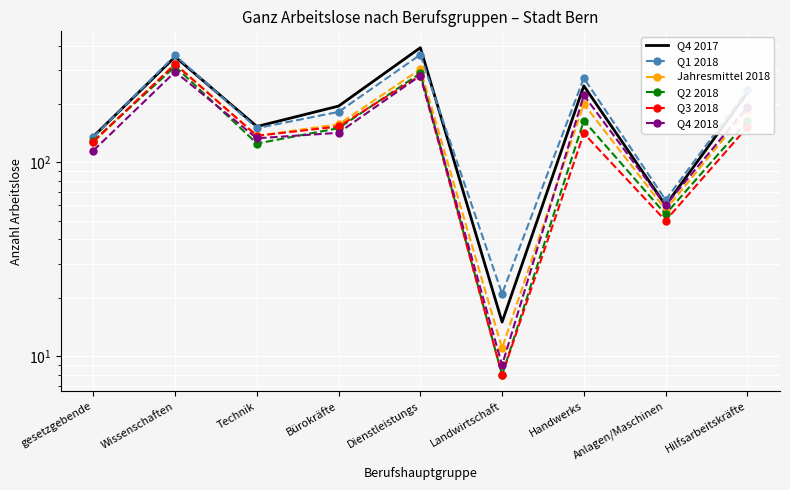

What is the label of the 9th point from the left?

Hilfsarbeitskräfte